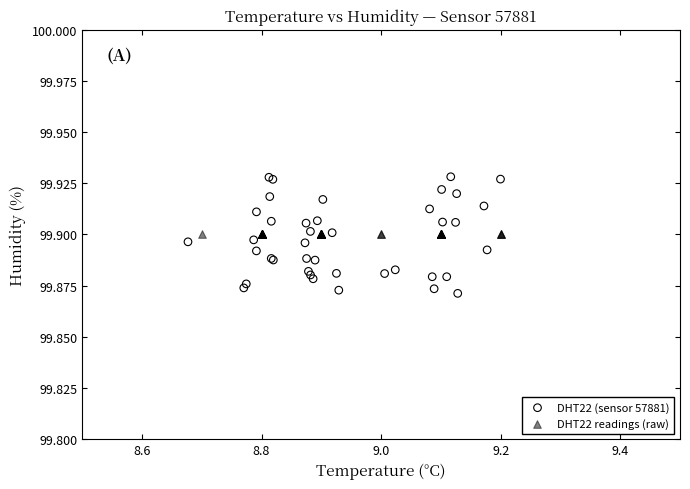

Which series contains the highest Y value?

DHT22 (sensor 57881)